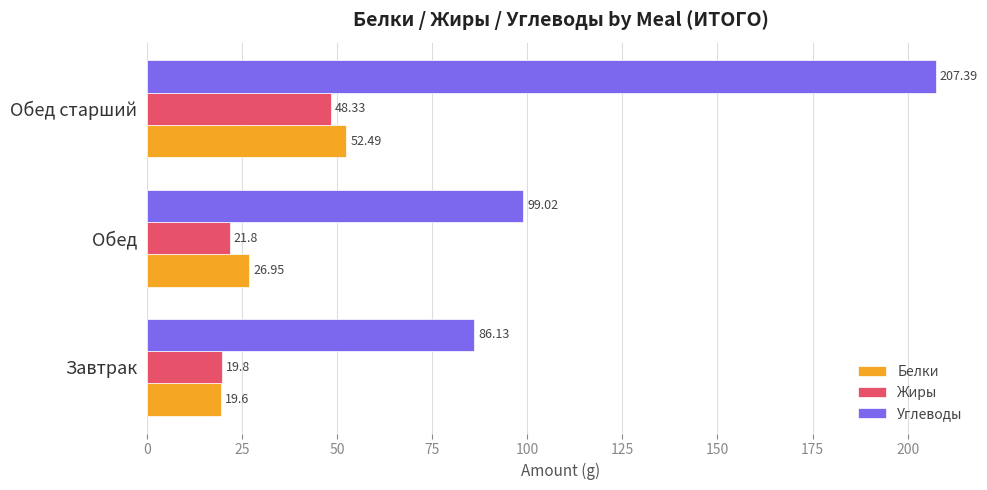

What is the maximum value shown in the chart?

207.4